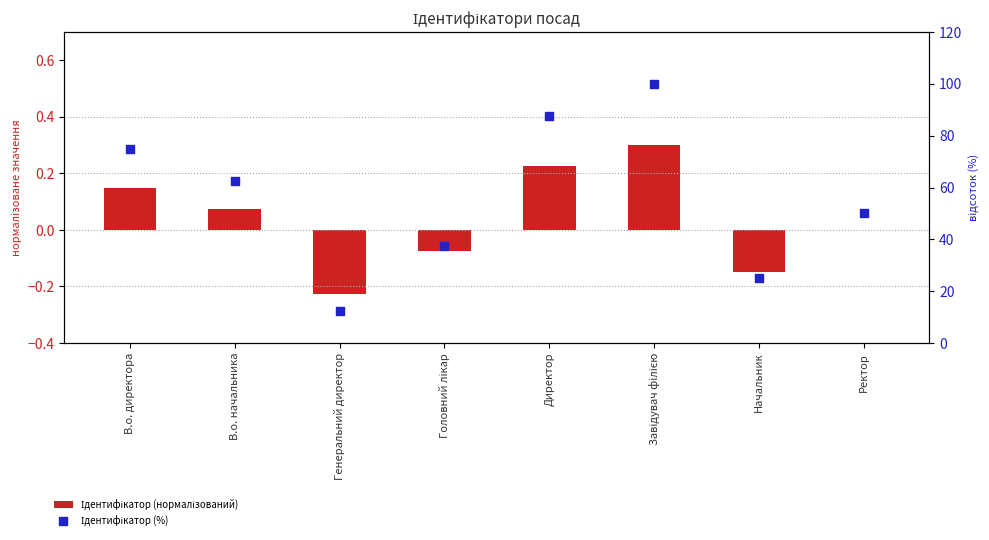

What are all the series names shown in the legend?

Ідентифікатор (нормалізований), Ідентифікатор (%)